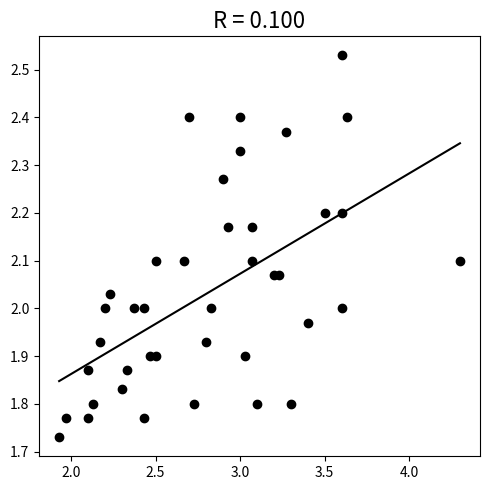

What is the range of Y values (max minus min)?

0.8